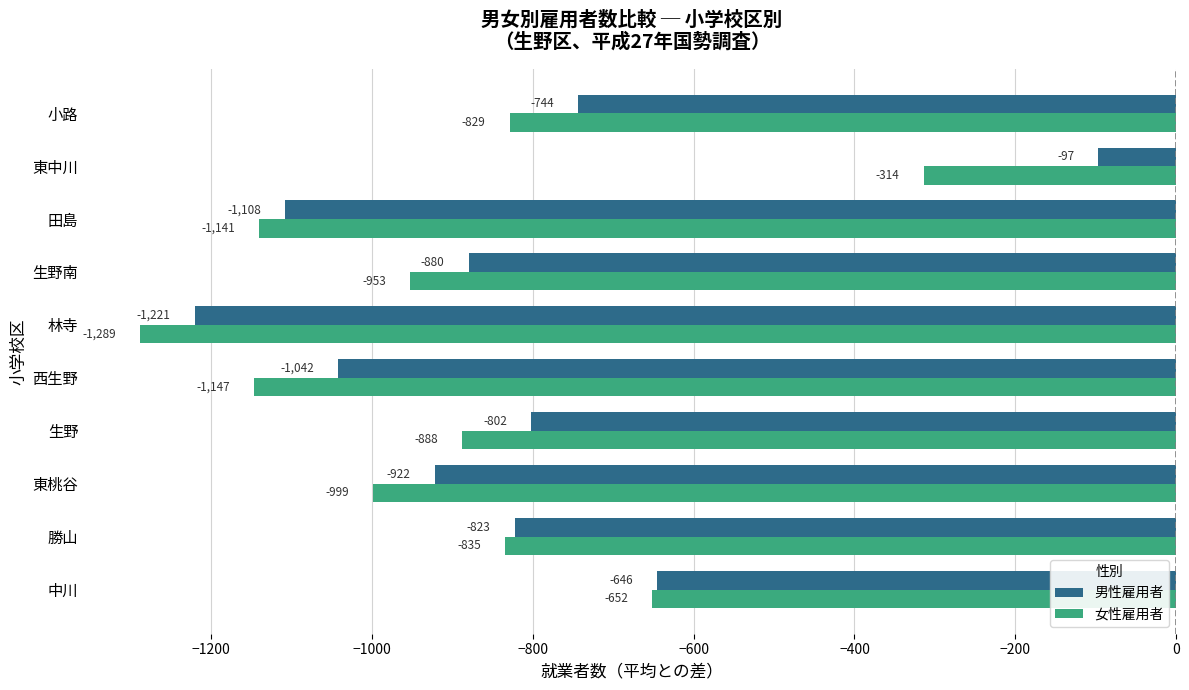

What is the difference between the maximum and minimum values in the 女性雇用者 series?

975.0